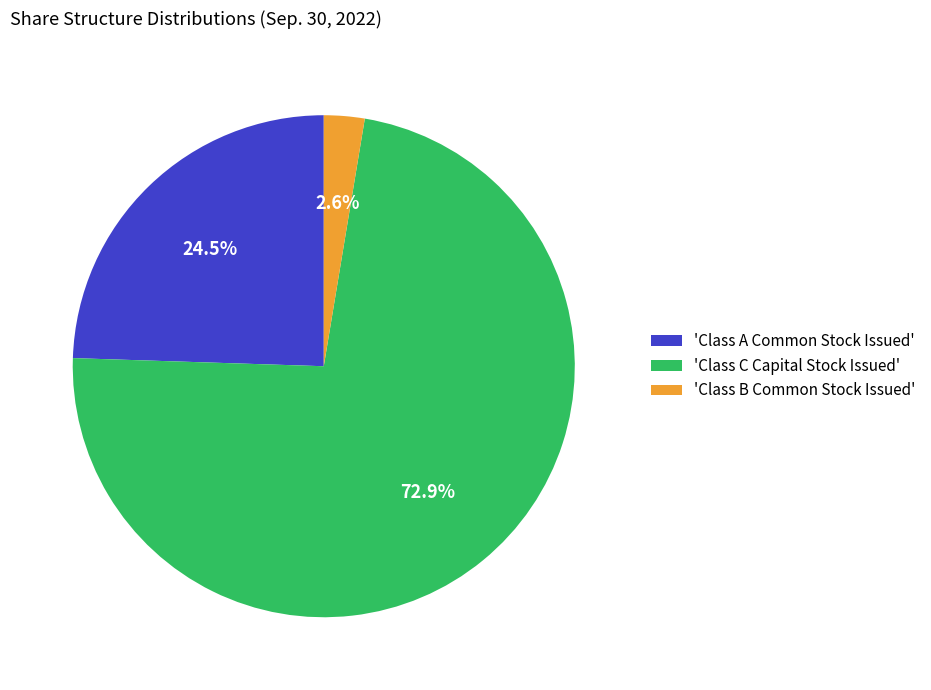

Count the number of slices in the pie.

3